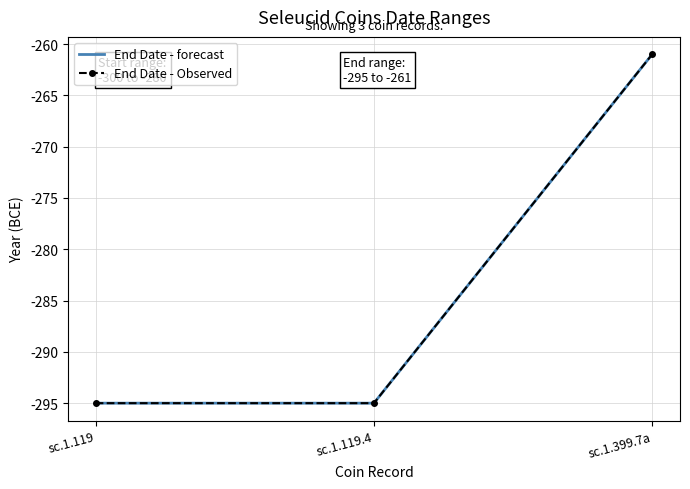

Read the value at sc.1.119, to the nearest 10.

-300